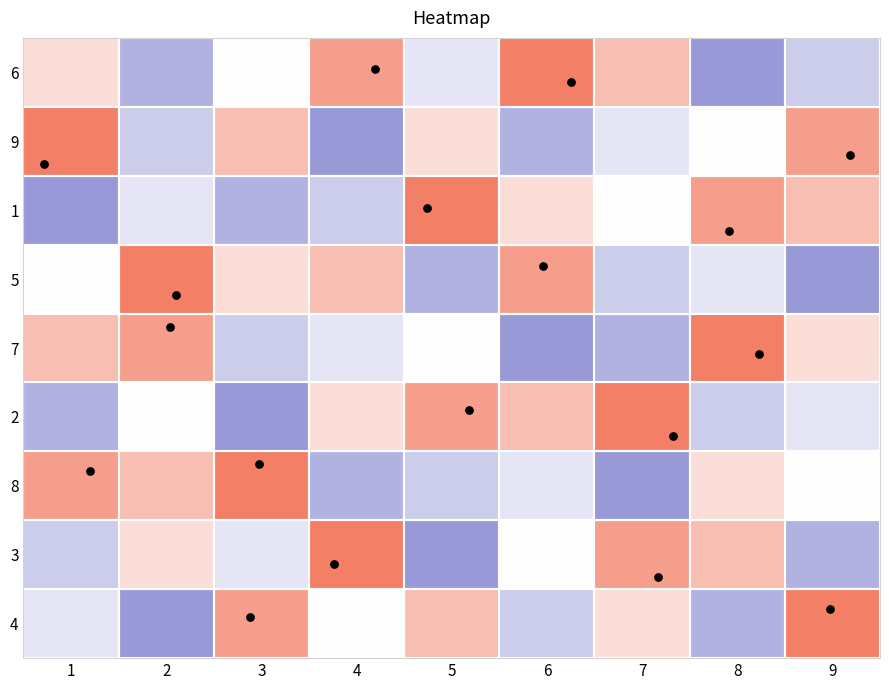

Reading left to right, extract all data points from this chart.

6: 1=6	2=2	3=5	4=8	5=4	6=9	7=7	8=1	9=3
9: 1=9	2=3	3=7	4=1	5=6	6=2	7=4	8=5	9=8
1: 1=1	2=4	3=2	4=3	5=9	6=6	7=5	8=8	9=7
5: 1=5	2=9	3=6	4=7	5=2	6=8	7=3	8=4	9=1
7: 1=7	2=8	3=3	4=4	5=5	6=1	7=2	8=9	9=6
2: 1=2	2=5	3=1	4=6	5=8	6=7	7=9	8=3	9=4
8: 1=8	2=7	3=9	4=2	5=3	6=4	7=1	8=6	9=5
3: 1=3	2=6	3=4	4=9	5=1	6=5	7=8	8=7	9=2
4: 1=4	2=1	3=8	4=5	5=7	6=3	7=6	8=2	9=9